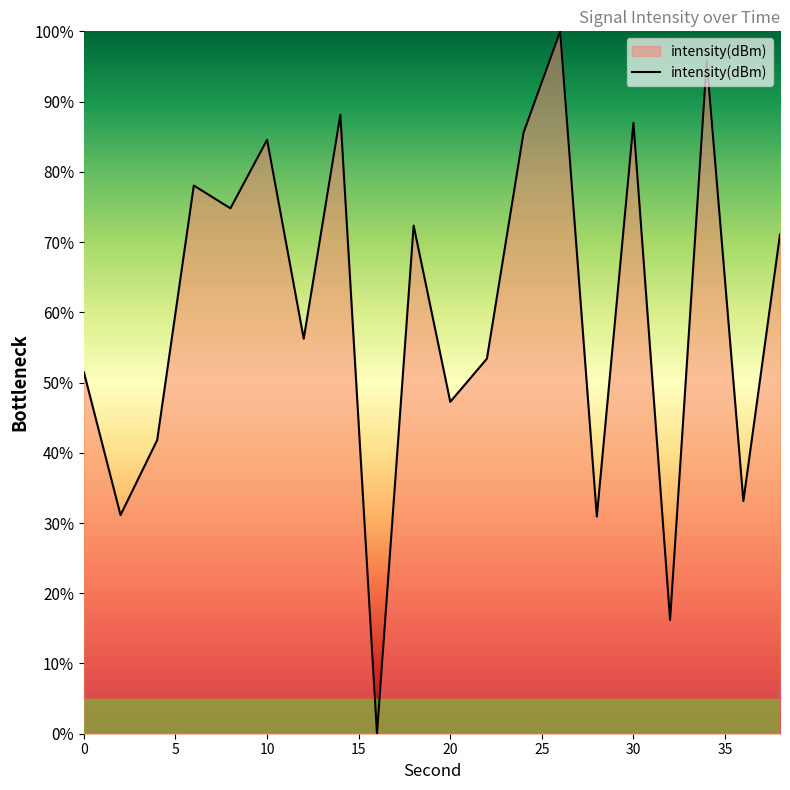

What is the difference between the maximum and minimum values?

100.0